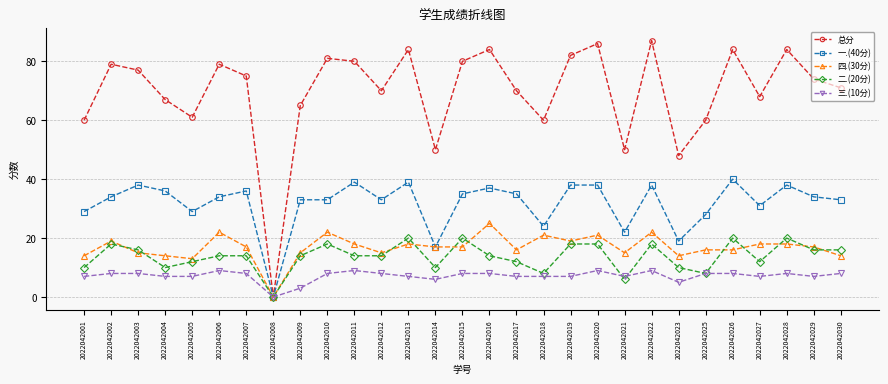

The 二.(20分) series shows 20 at 2022042006. True or false?

False